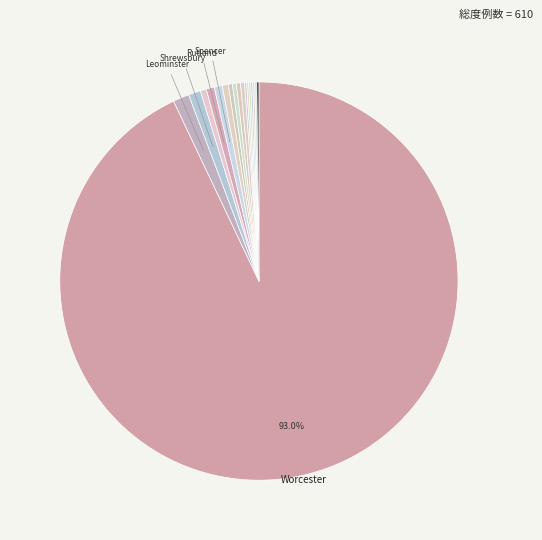

Count the number of slices in the pie.

18